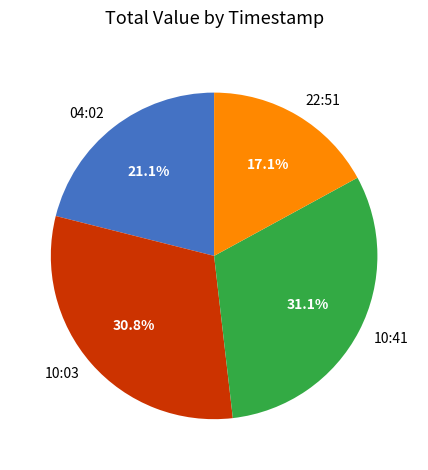

Is there any slice that represents more than half of the pie?

No